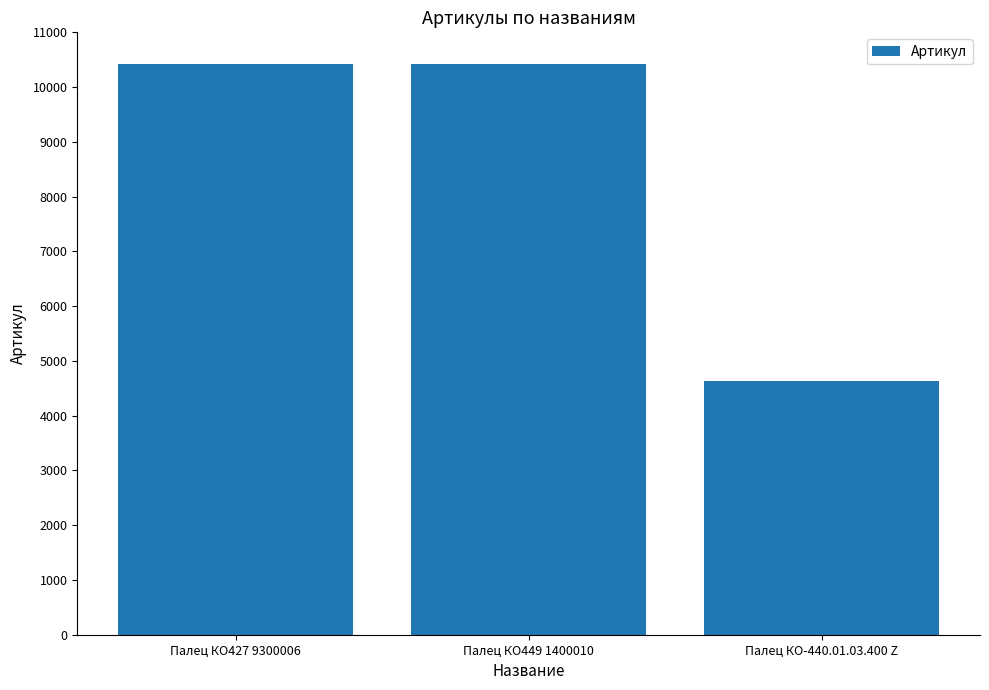

How many categories are shown in the chart?

3